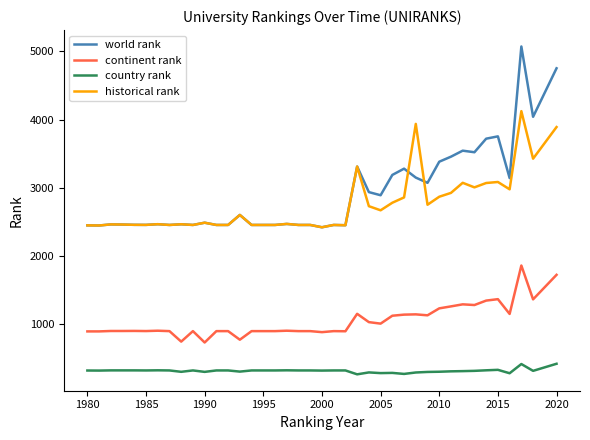

What is the lowest value of the country rank series?

262.0